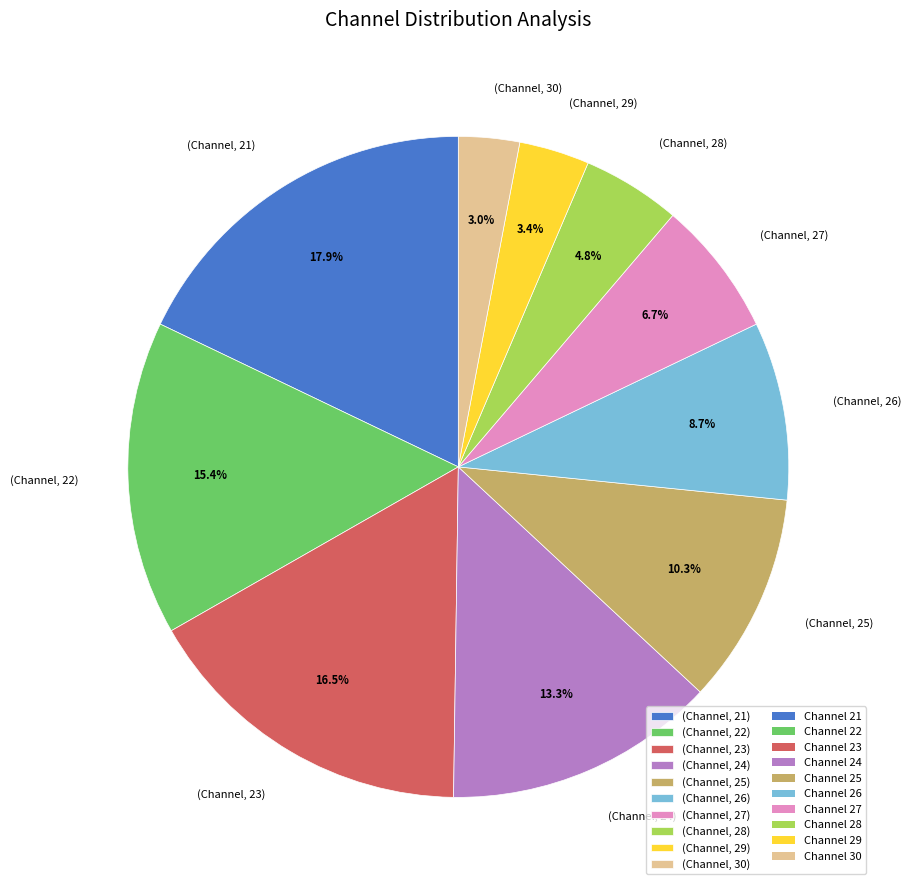

What is the largest slice in the pie chart?

(Channel, 21)